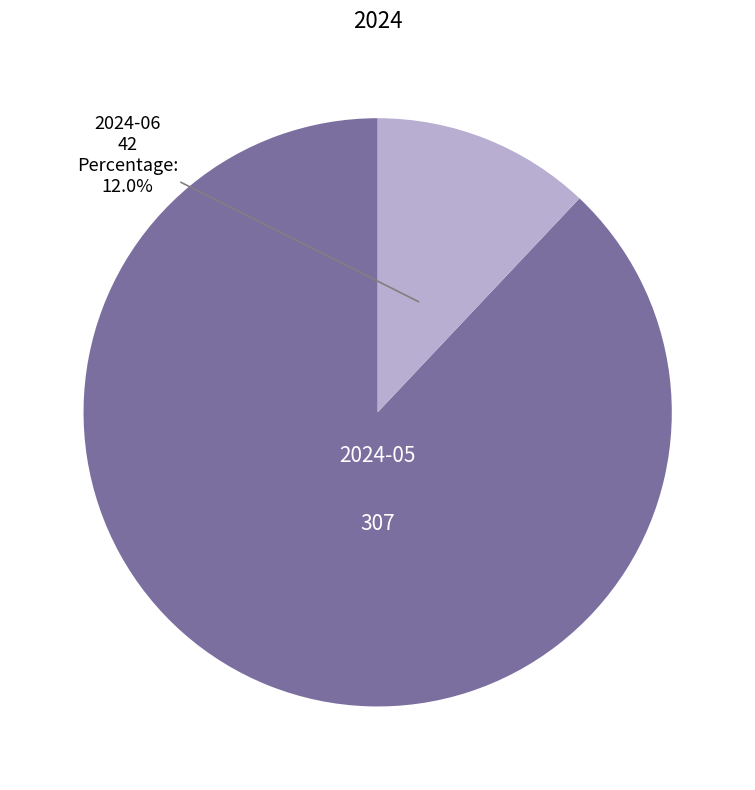

Is there any slice that represents more than half of the pie?

Yes